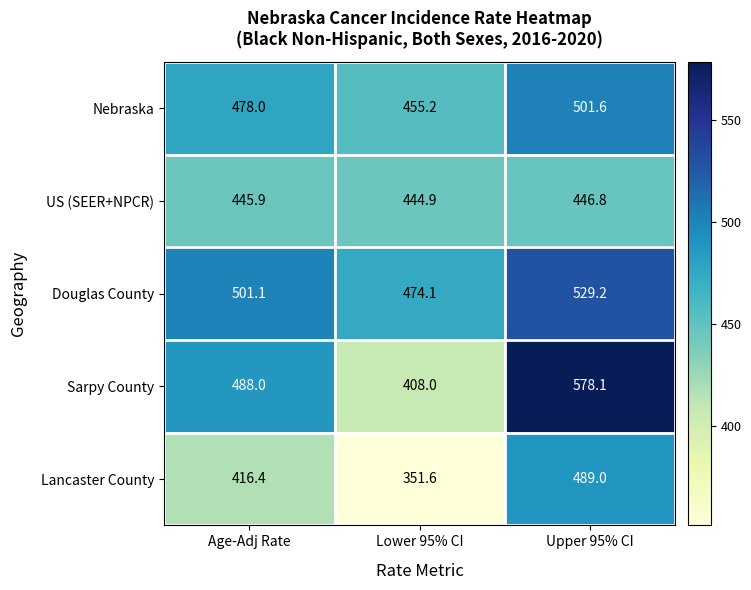

What is the difference between the maximum and minimum values in the Douglas County series?

55.1